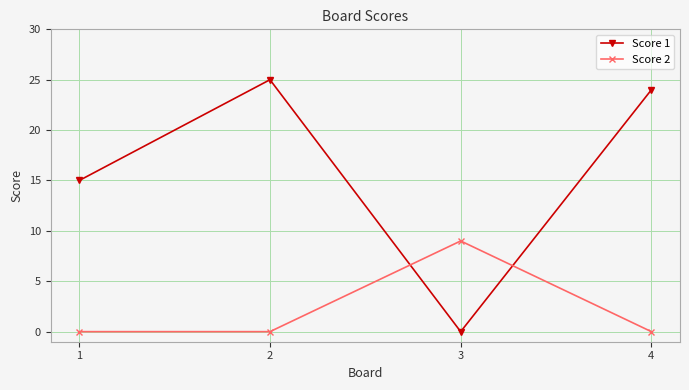

Which series changed the most between 2 and 4?

Score 1